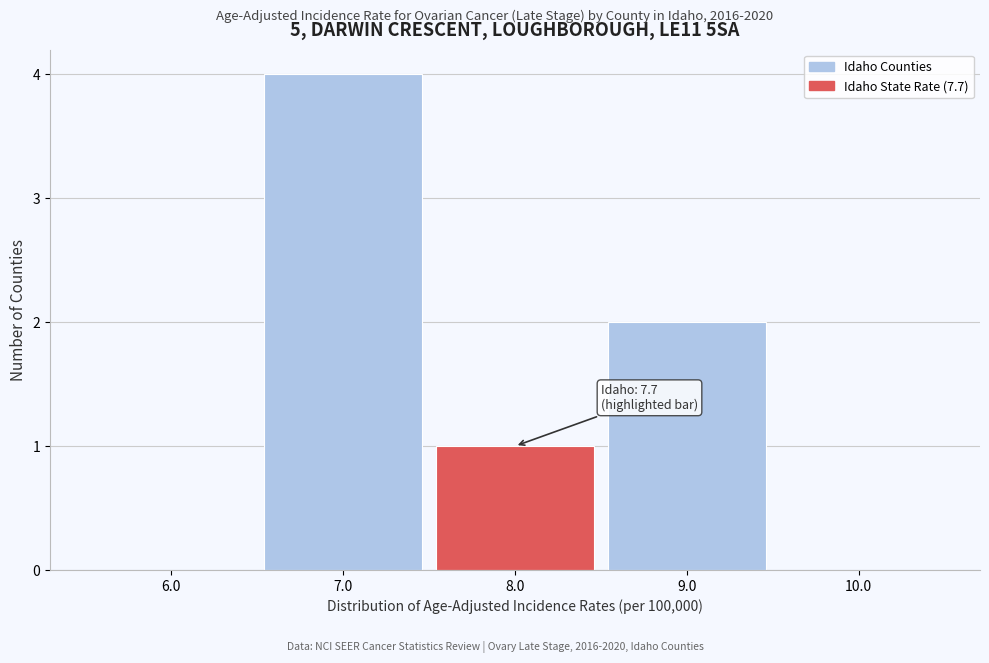

Which range on the x-axis has the tallest bar?

6.5 to 7.5